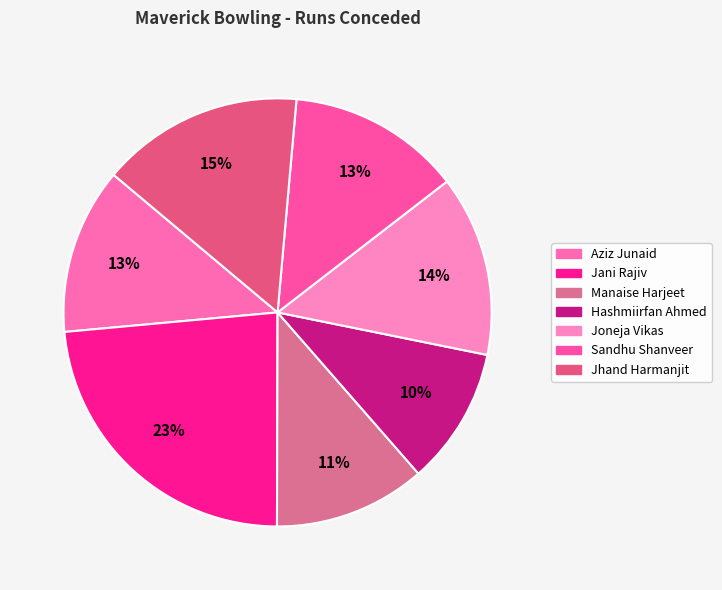

Is there any slice that represents more than half of the pie?

No